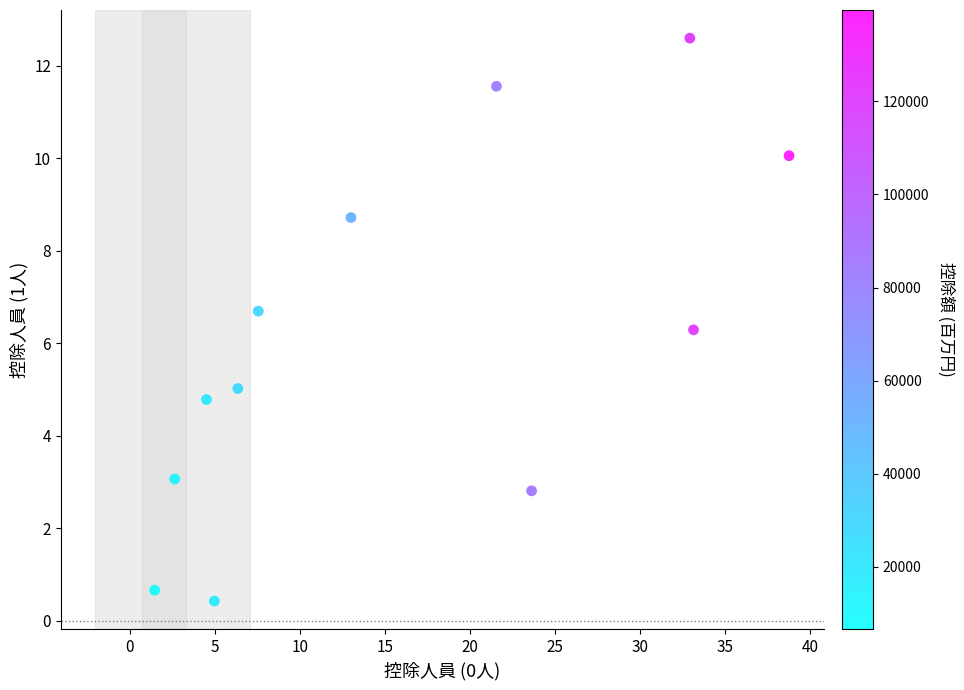

What Y value in the scatter plot is closest to 6?

6.3